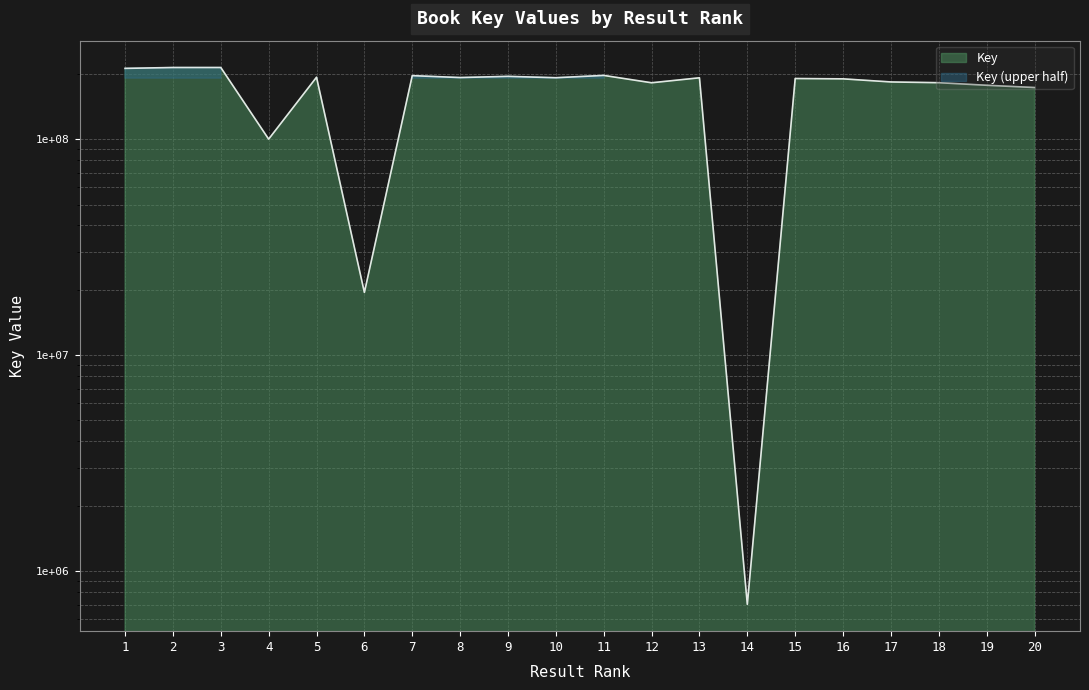

List the labels in order of value, smallest first.

14, 6, 4, 20, 19, 12, 18, 17, 16, 15, 13, 10, 8, 5, 9, 7, 11, 1, 2, 3